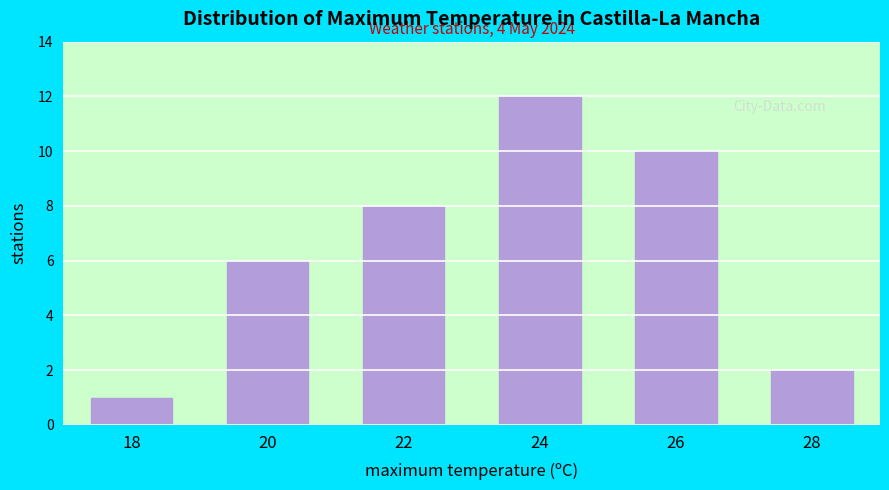

Reading left to right, transcribe all the data shown in this chart.

18=1	20=6	22=8	24=12	26=10	28=2